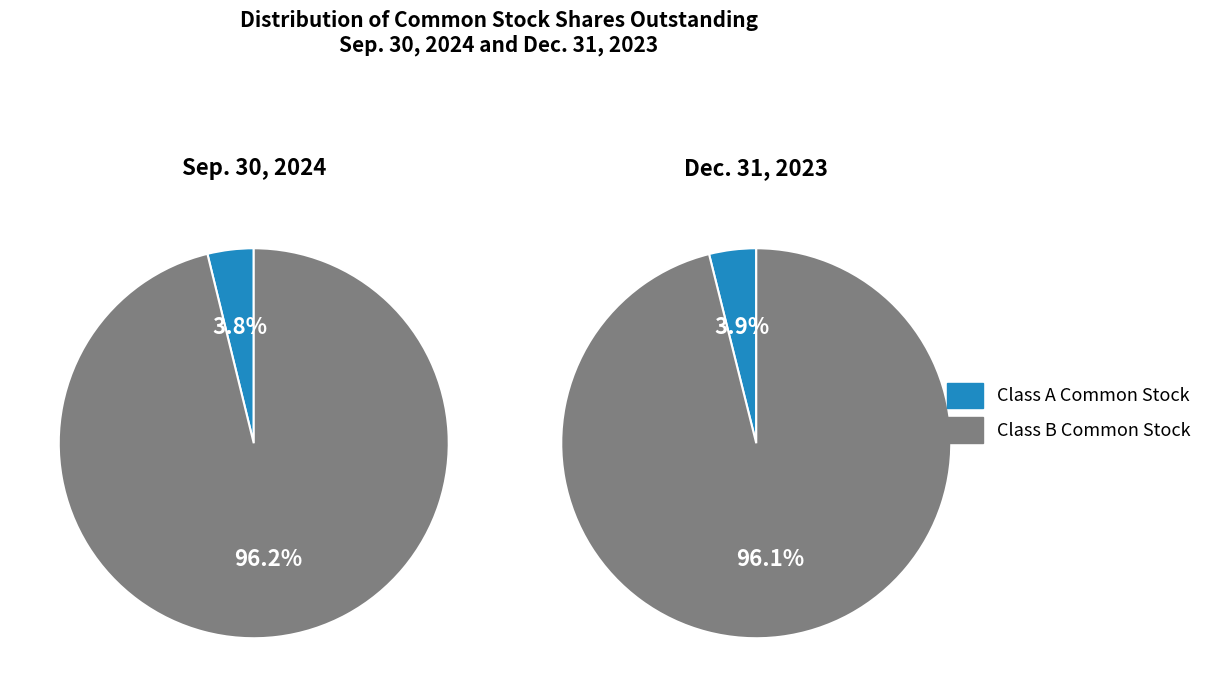

Does any single category account for the majority?

Yes